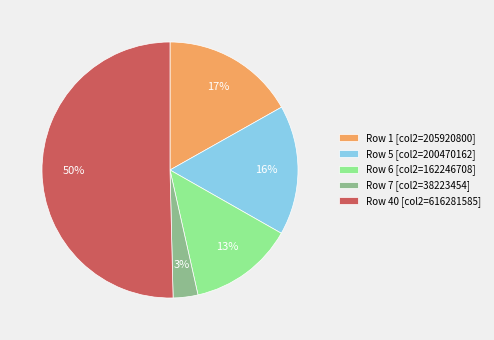

To the nearest percent, what portion does Row 1 [col2=205920800] represent?

17%